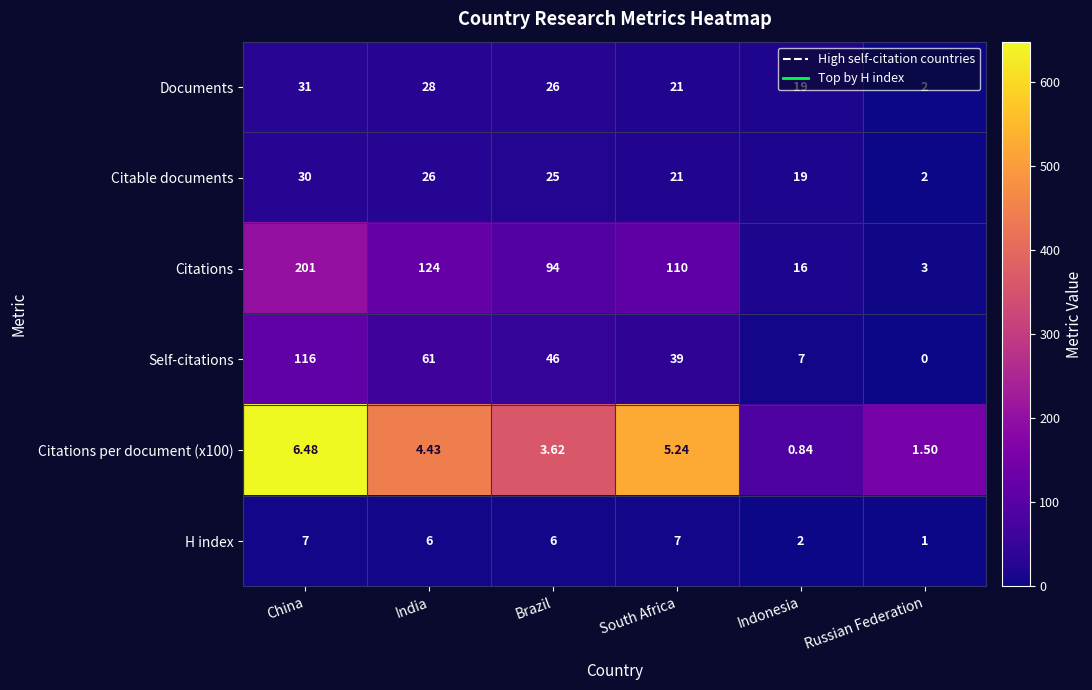

How many data points in Self-citations are less than 46?

3